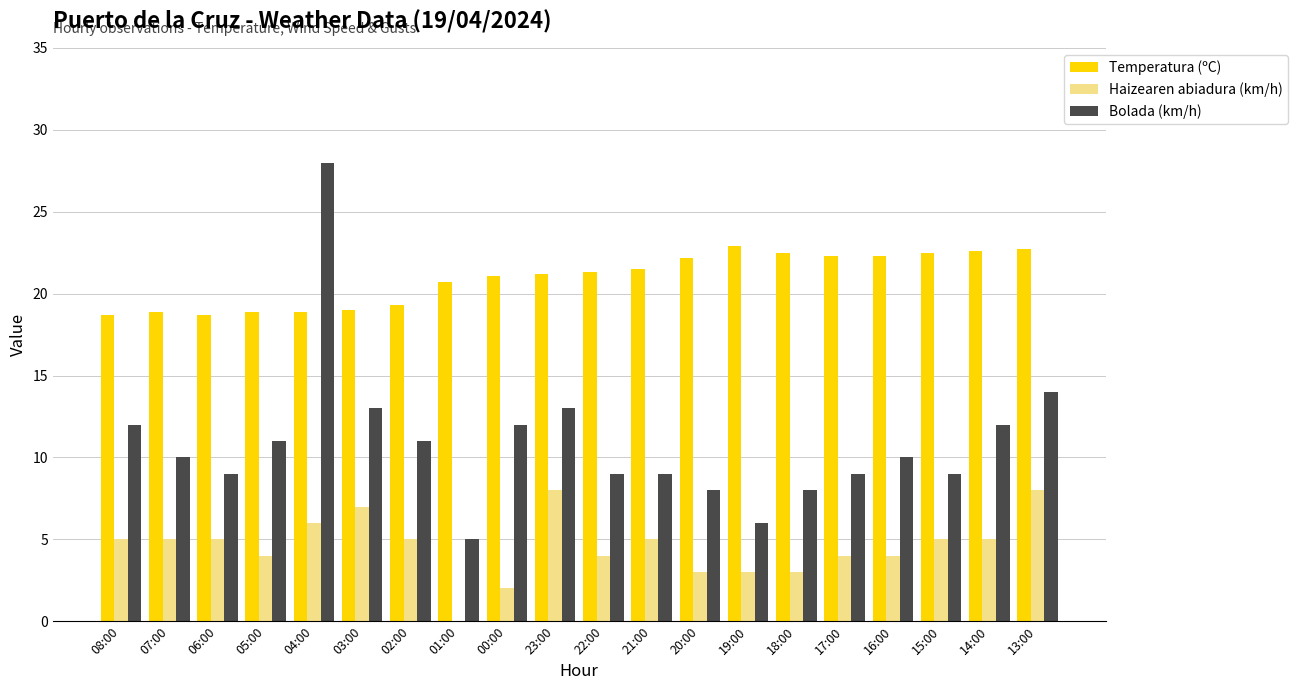

Which series has the largest total across all categories?

Temperatura (ºC)